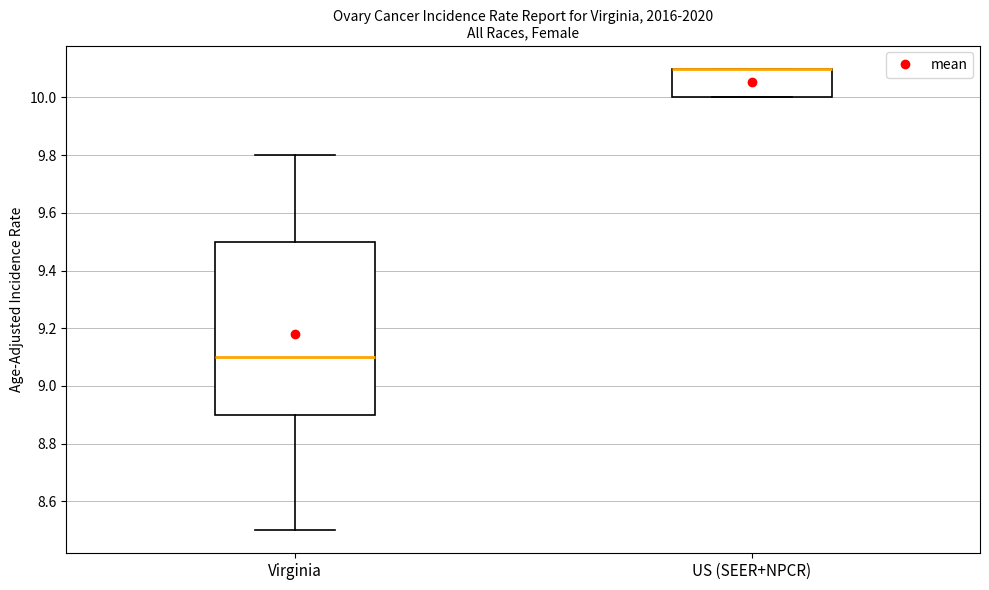

Which box is the tallest, from its lower edge to its upper edge?

Virginia